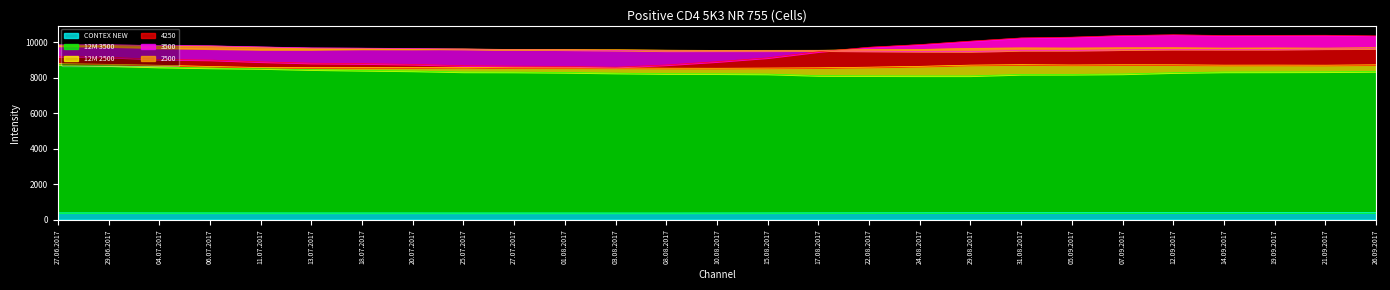

What value does the CONTEX NEW series have at 05.09.2017, to the nearest 10?

400